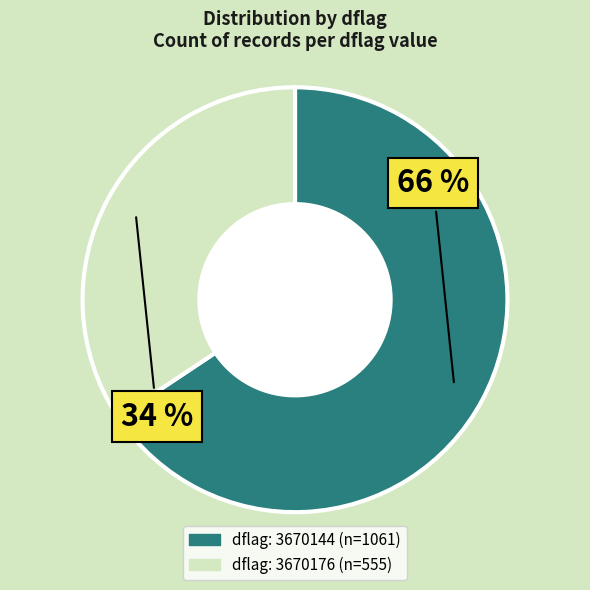

To the nearest percent, what is the average slice percentage?

50%